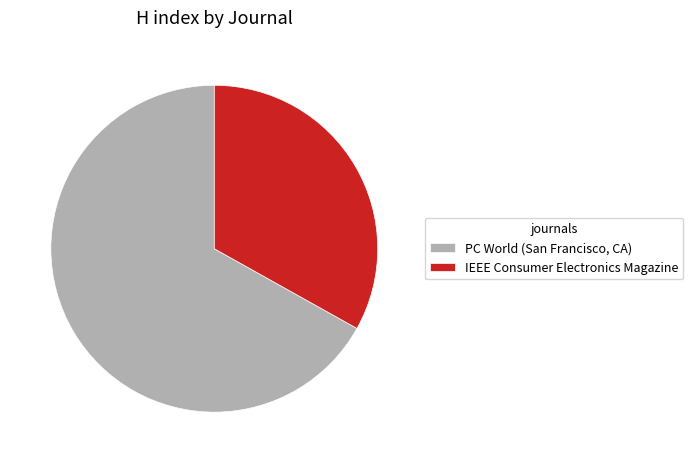

Does any single category account for the majority?

Yes